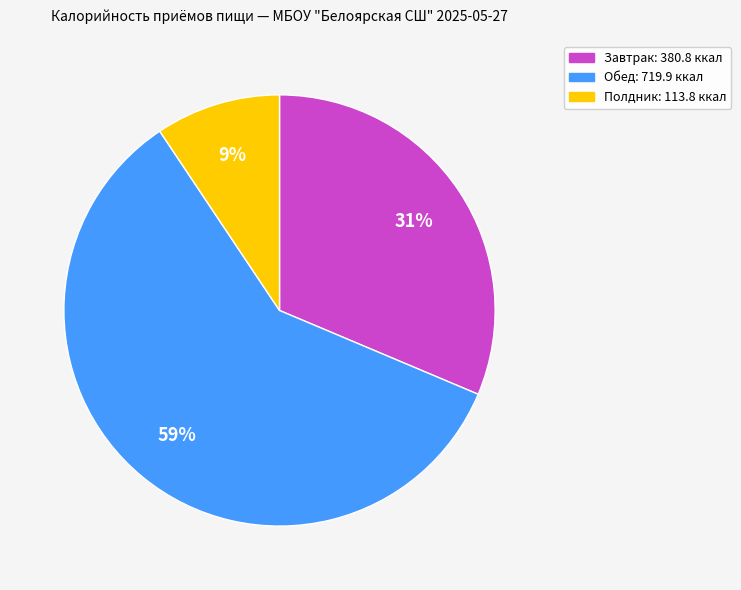

Rank the categories by value from highest to lowest.

Обед, Завтрак, Полдник